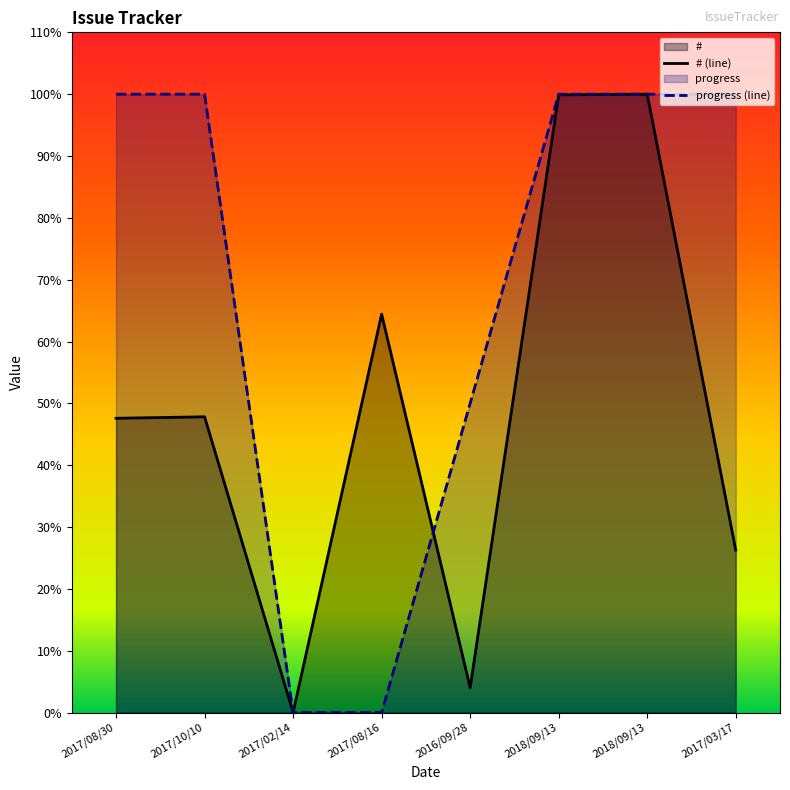

The value of progress (line) at 2018/09/13 is 22.6. True or false?

False